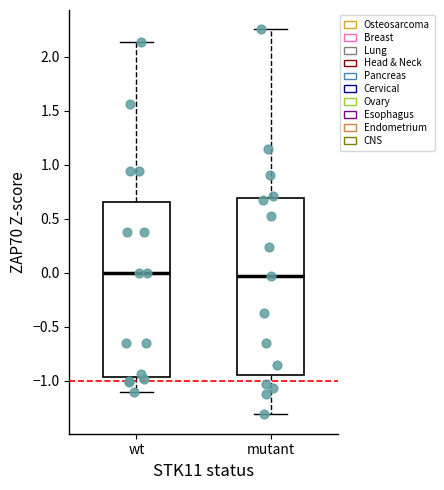

Where does the upper whisker of the box for wt end on the y-axis? The values are not printed on the chart, so give them approximately, as read against the axis.

2.15